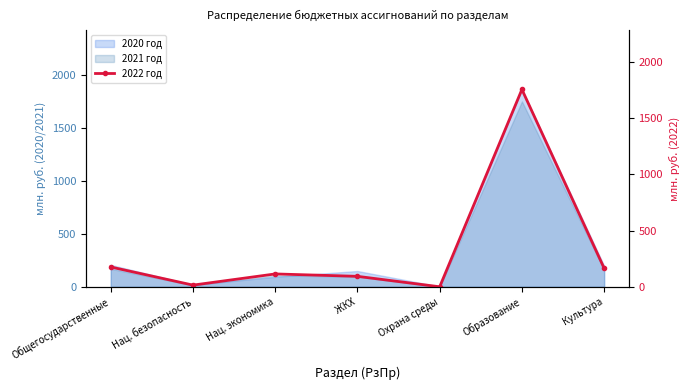

What is the ratio of the value at Образование to the value at Общегосударственные?

10.0